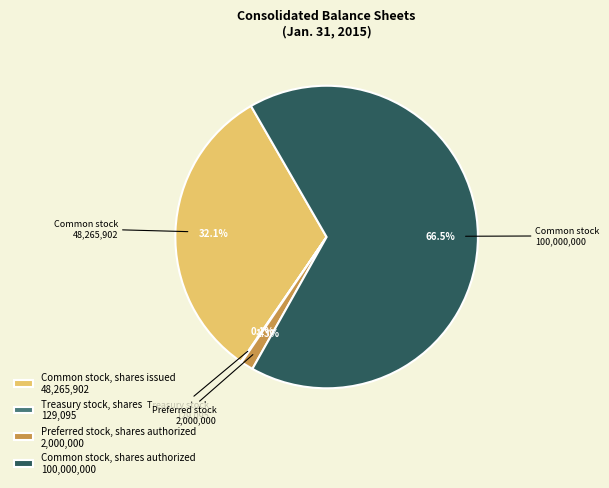

Which has a higher value, Common stock, shares authorized 100,000,000 or Common stock, shares issued 48,265,902?

Common stock, shares authorized 100,000,000